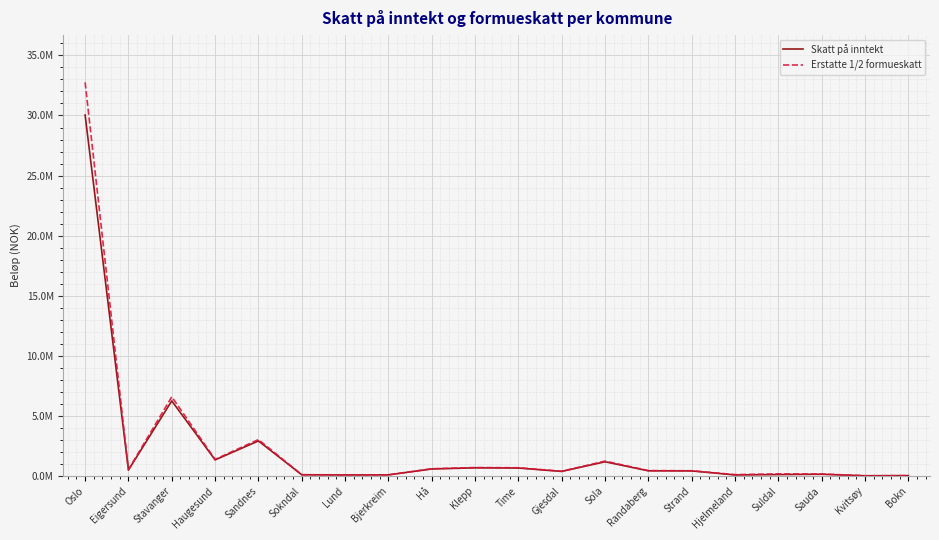

What is the sum of the Skatt på inntekt values at Time and Sauda?

808229.0